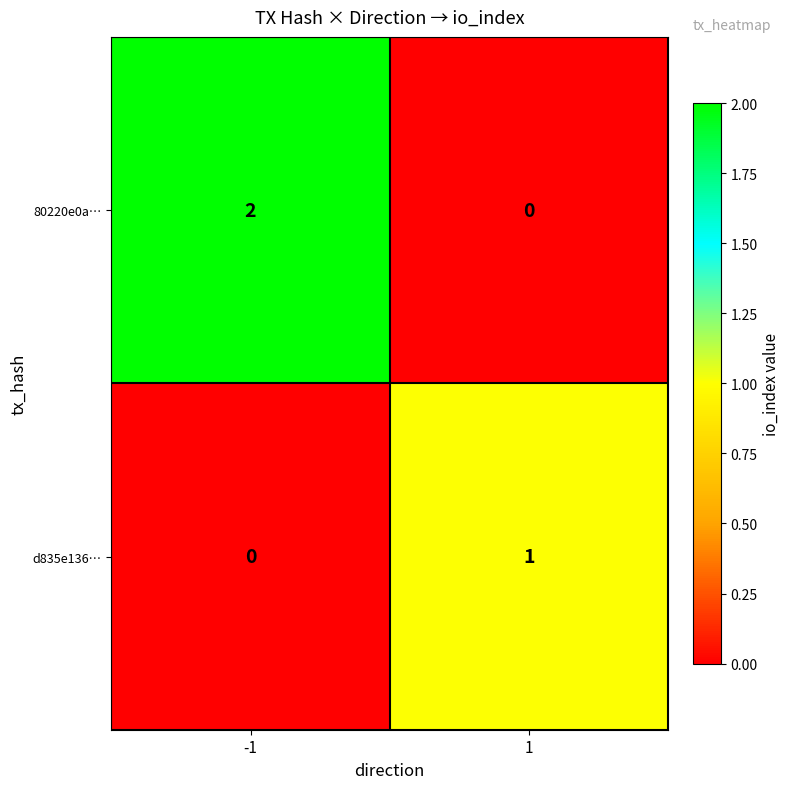

The d835e136… series shows 0 at -1. True or false?

True